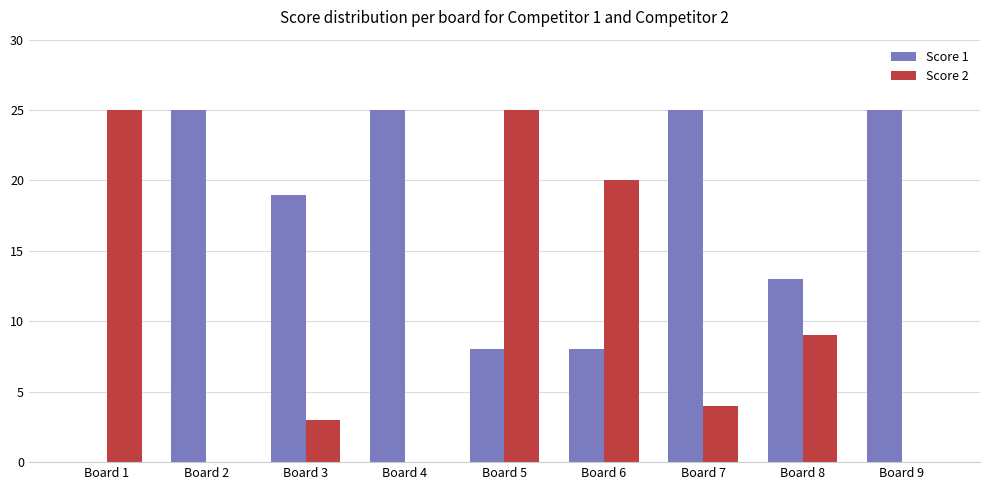

Which series changed the most between Board 2 and Board 8?

Score 1